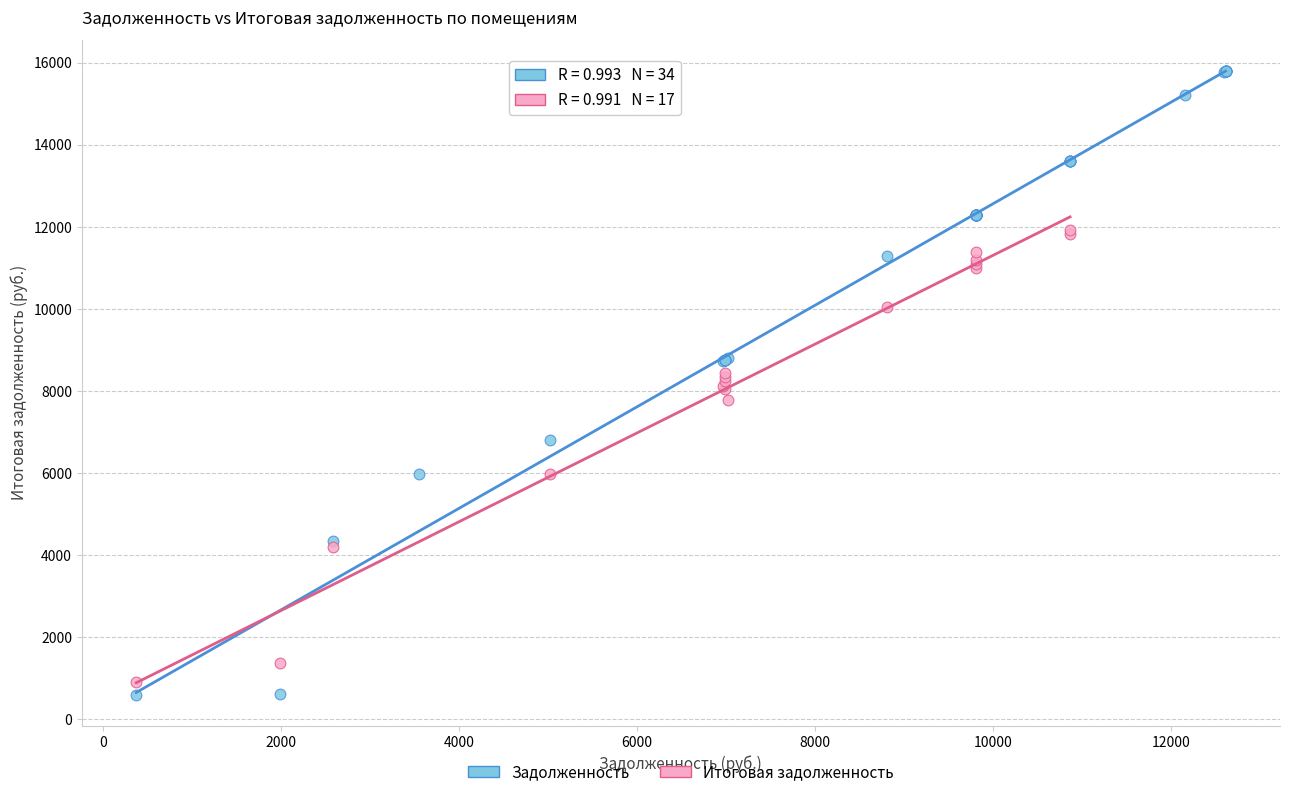

Which series has the widest spread of Y values?

Задолженность